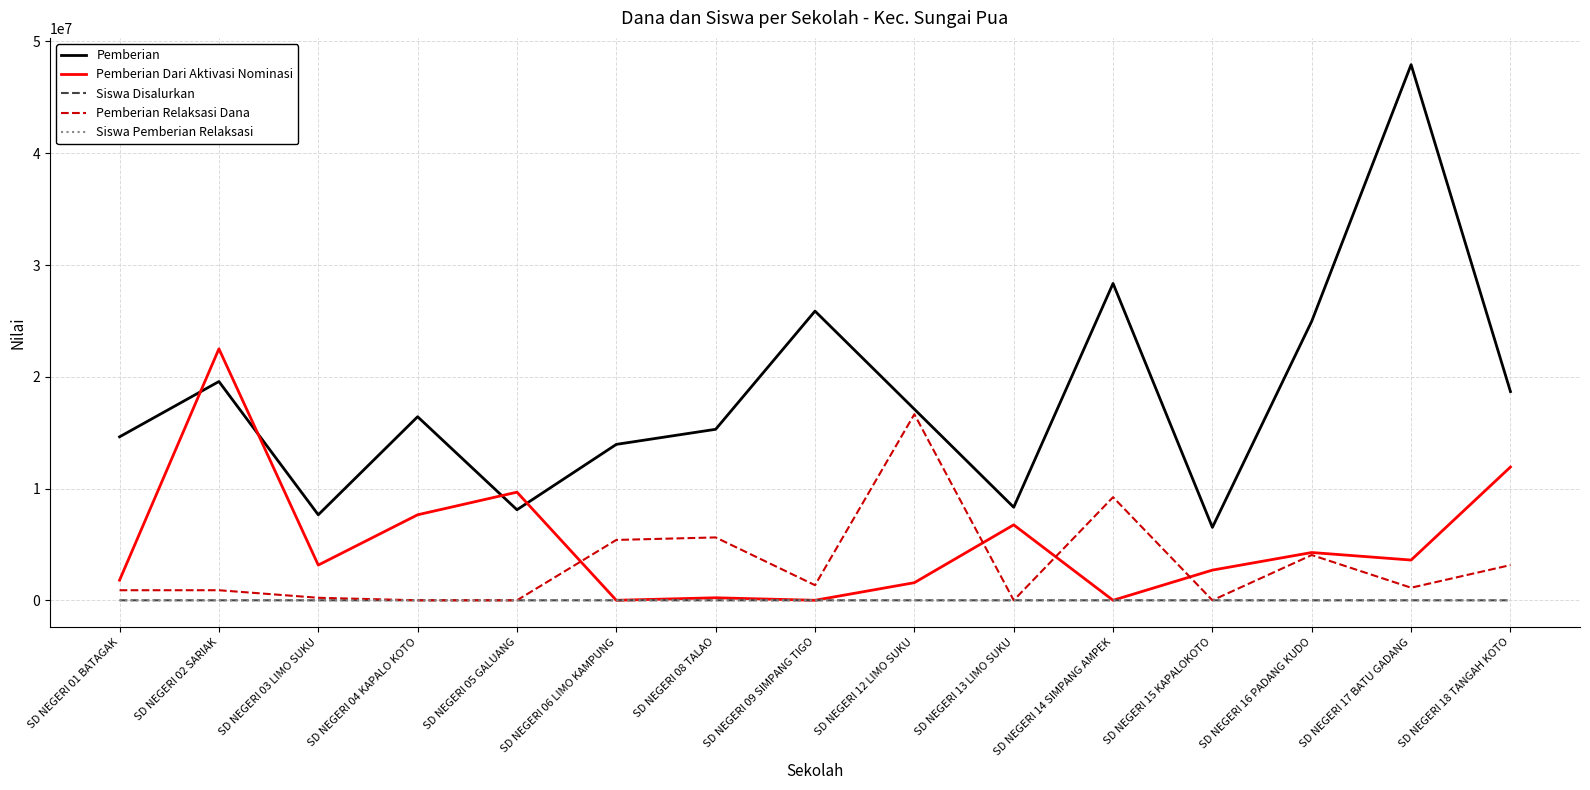

Which series has the largest total across all categories?

Pemberian